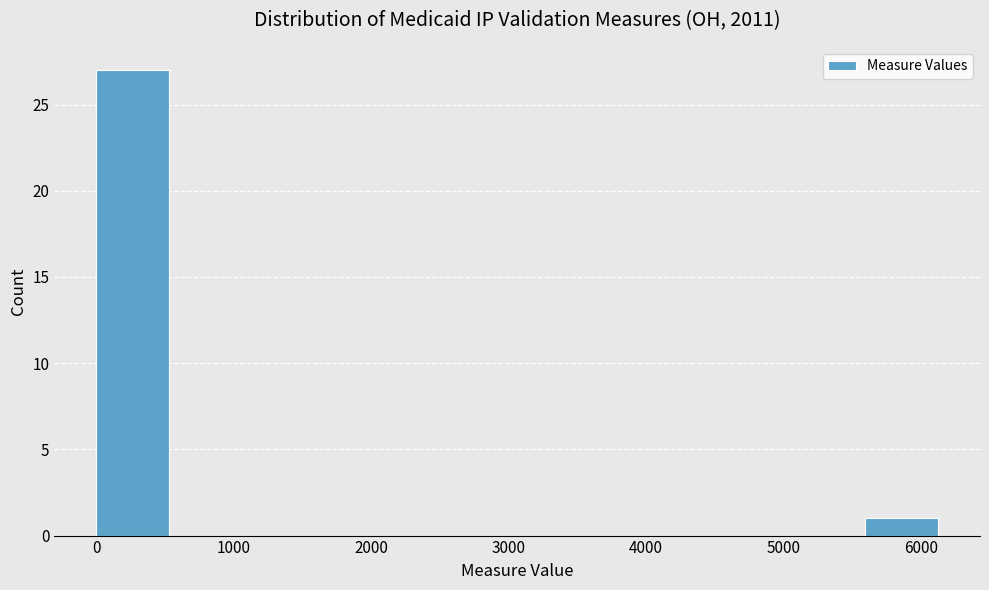

Reading left to right, list every bar in this chart as the range it spans on the x-axis followed by its height. Neither the bar edges nor the heights are printed on the chart, so give them approximately, as read against the axes.

0 to 600: 27
600 to 1200: 0
1200 to 1900: 0
1900 to 2500: 0
2500 to 3100: 0
3100 to 3700: 0
3700 to 4400: 0
4400 to 5000: 0
5000 to 5600: 0
5600 to 6200: 1